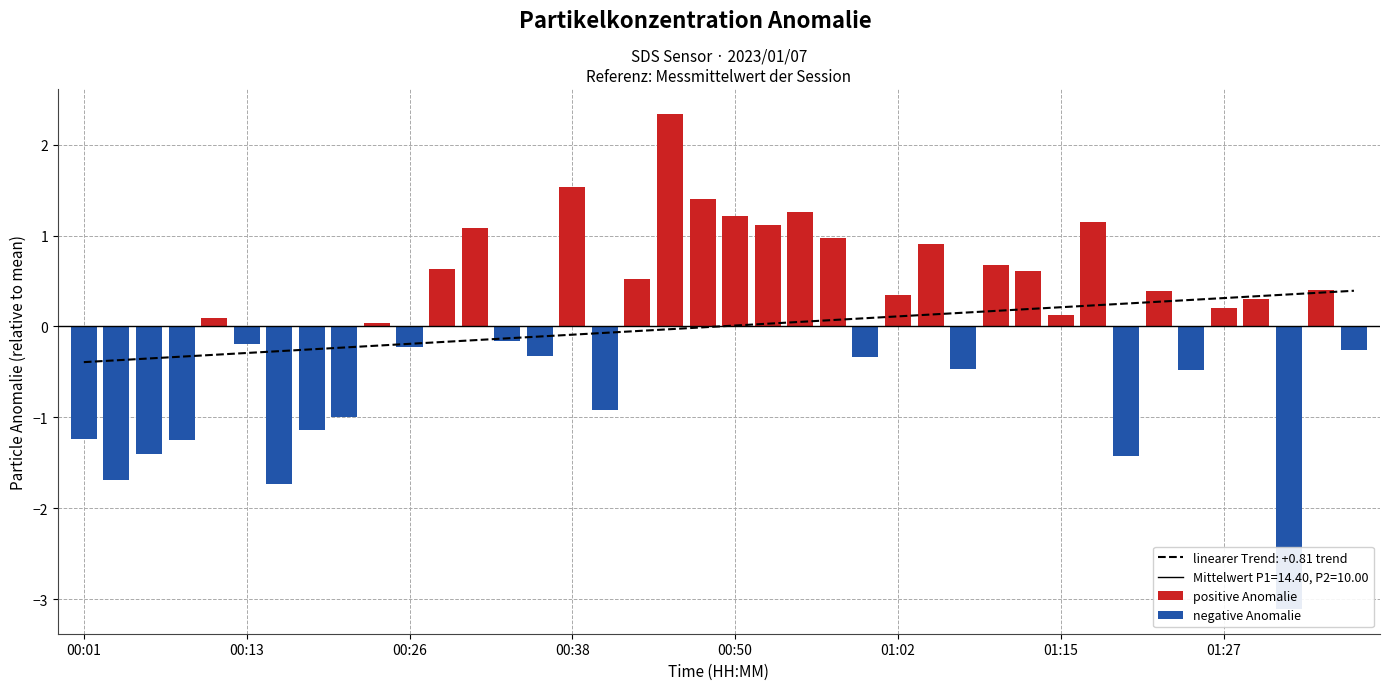

At which label does SDS_P1 reach its minimum?

01:32